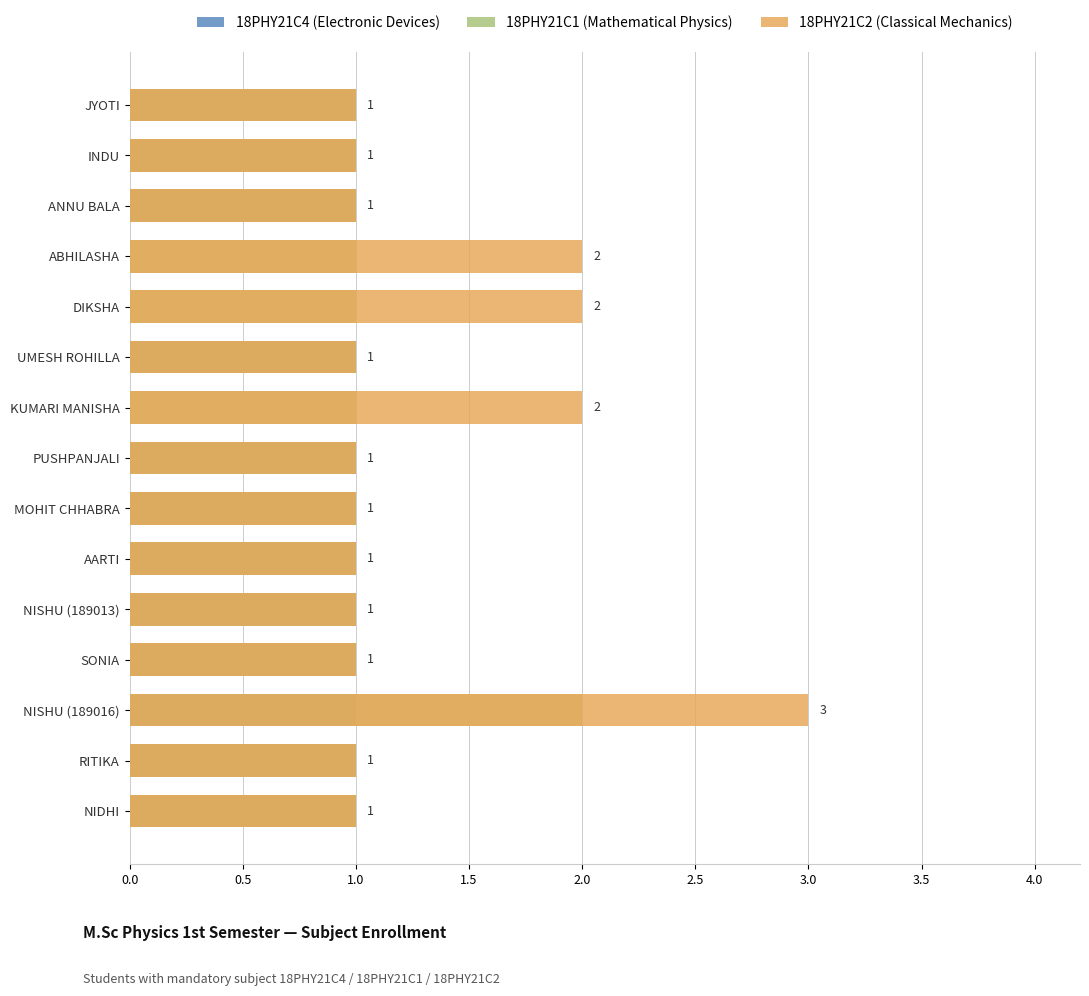

What position from the left is INDU?

2